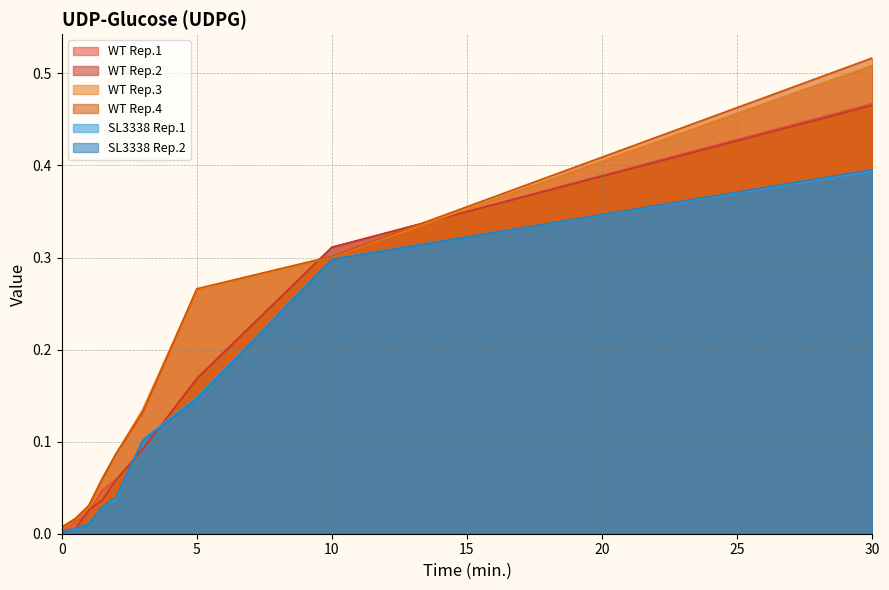

True or false: WT Rep.4 and WT Rep.3 cross at least once.

True